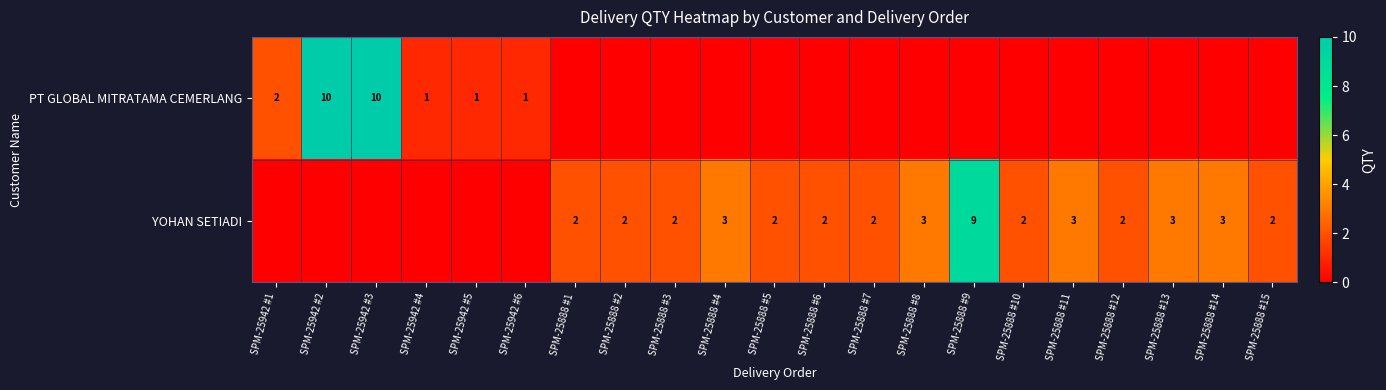

The value of YOHAN SETIADI at SPM-25888 #14 is 3. True or false?

True